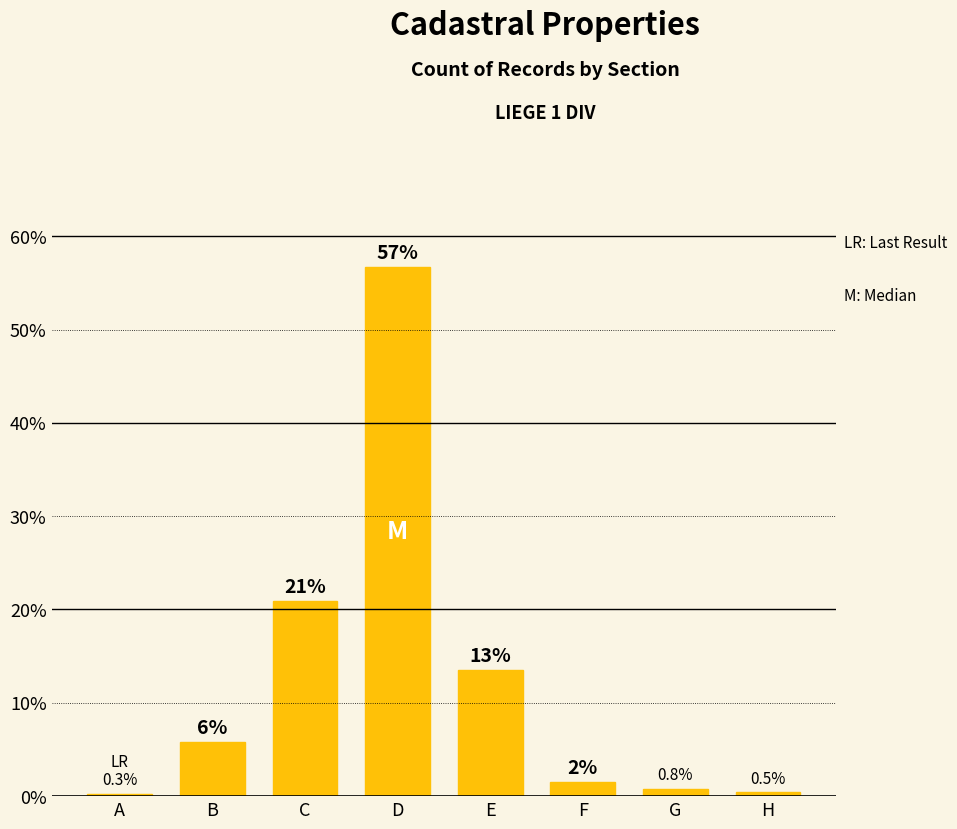

Where is the data nearest to the value 28?

C